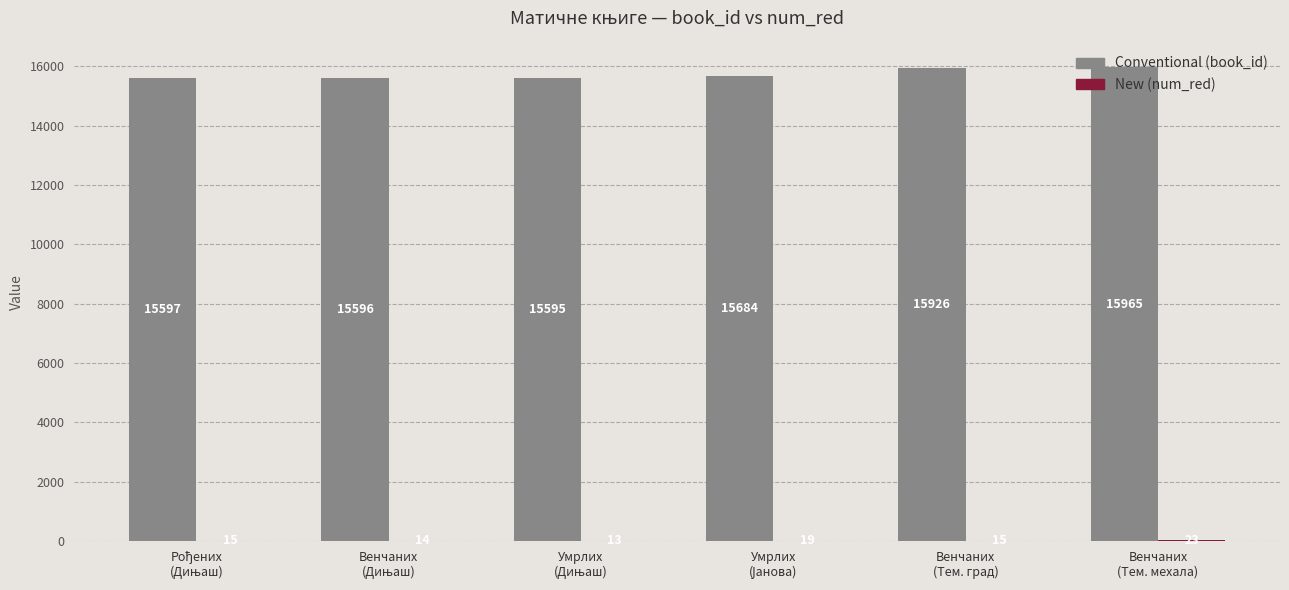

How many categories are shown in the chart?

6